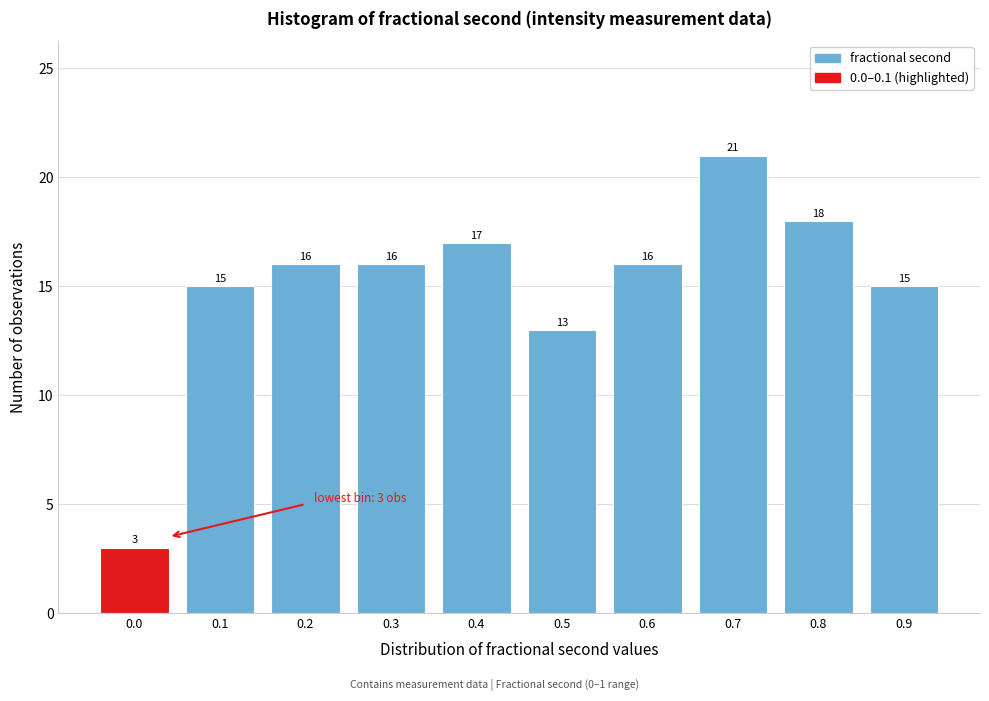

Reading left to right, list all the values displayed in this chart.

0.0=3	0.1=15	0.2=16	0.3=16	0.4=17	0.5=13	0.6=16	0.7=21	0.8=18	0.9=15